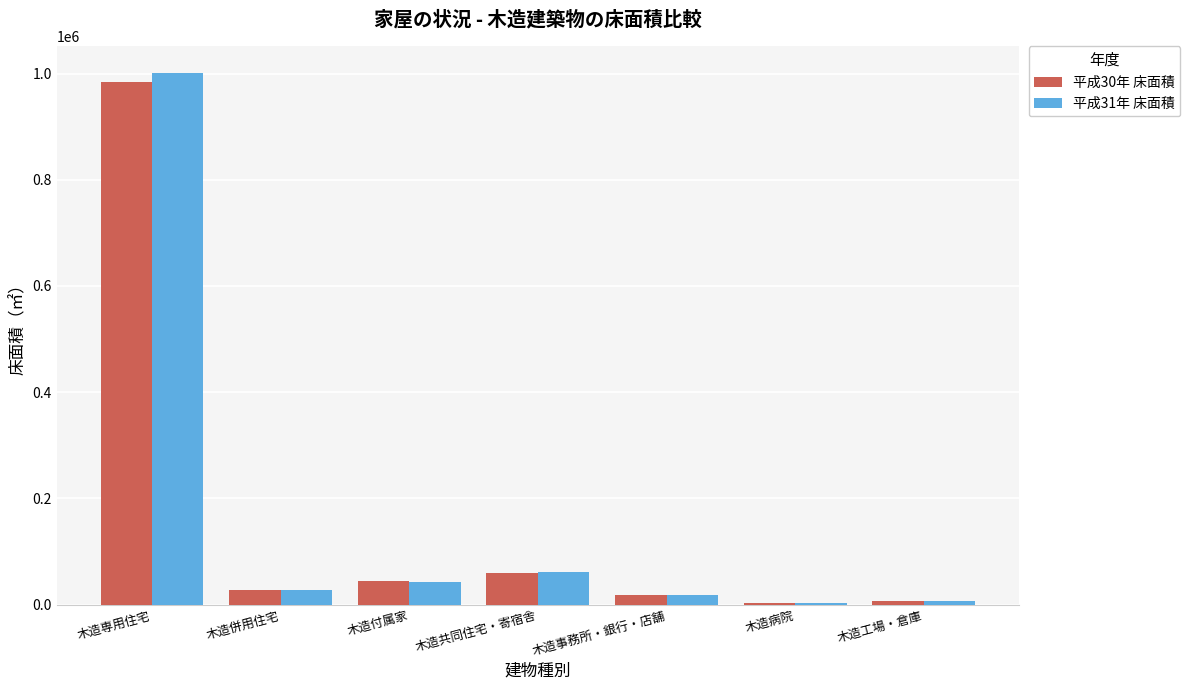

Which category has the highest value in the 平成31年 床面積 series?

木造専用住宅